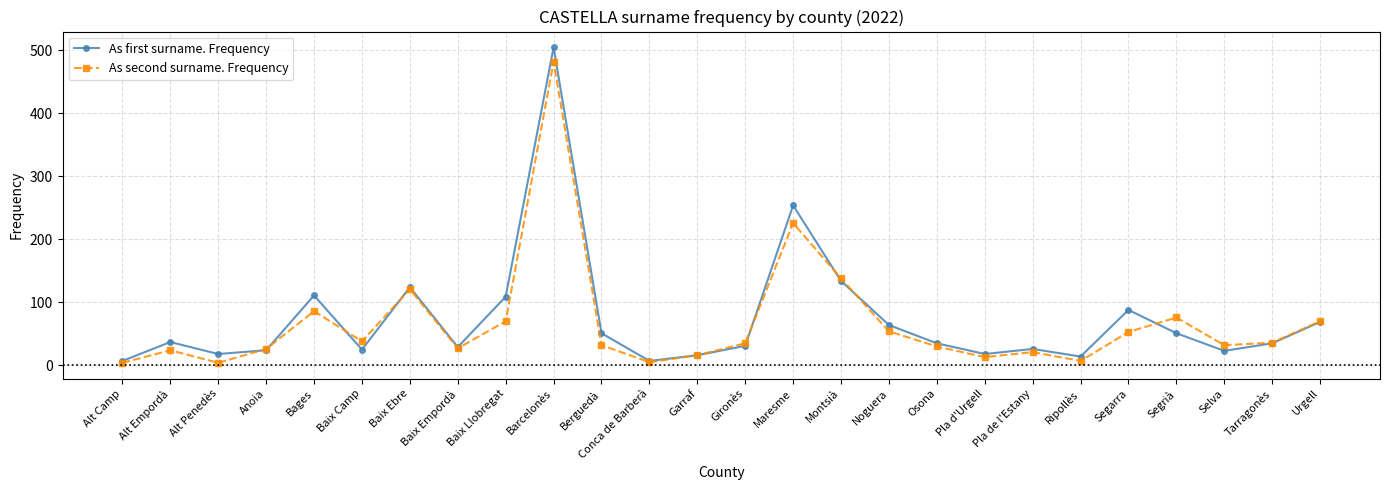

What is the label of the 8th point from the right?

Pla d'Urgell